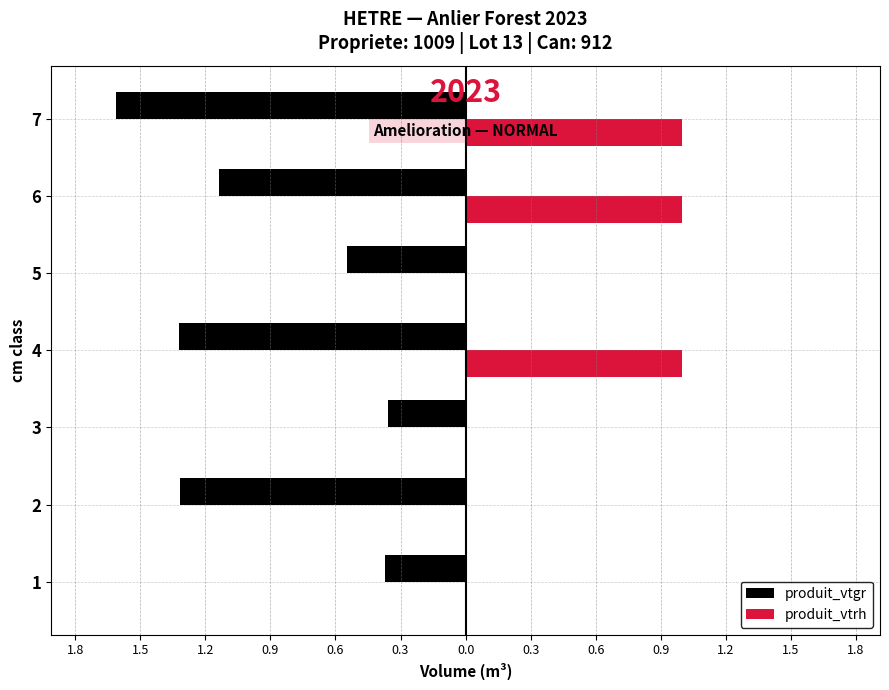

What are all the series names shown in the legend?

produit_vtgr, produit_vtrh